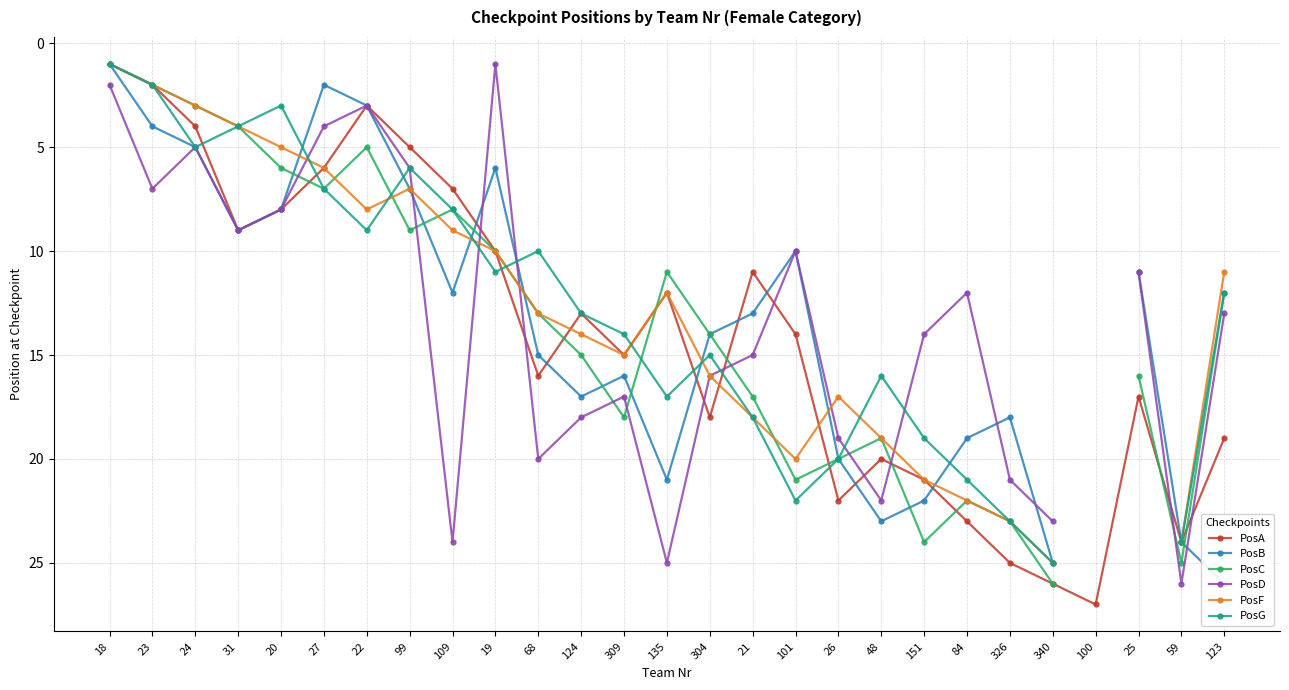

Rank the series by their maximum value, from highest to lowest.

PosA, PosB, PosC, PosD, PosF, PosG